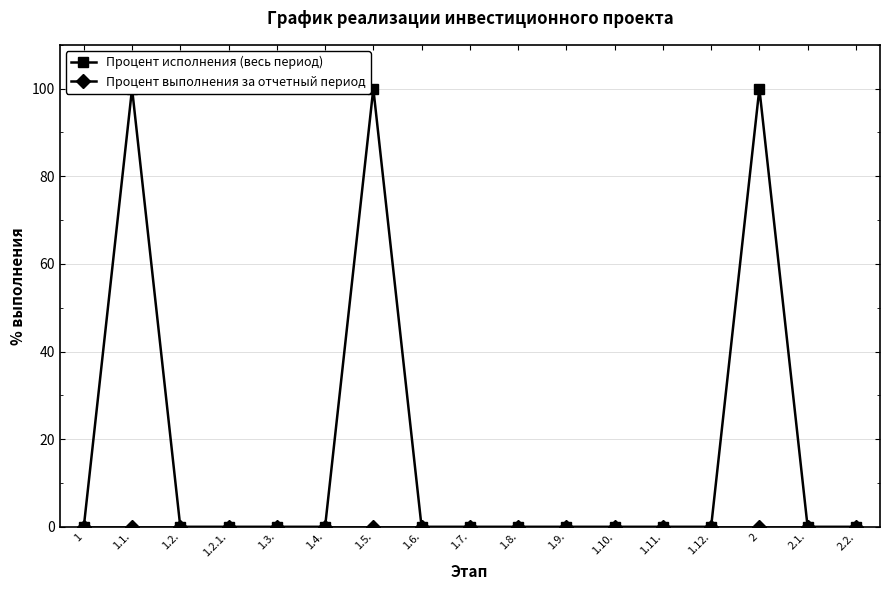

Which series has the largest total across all categories?

Процент исполнения (весь период)